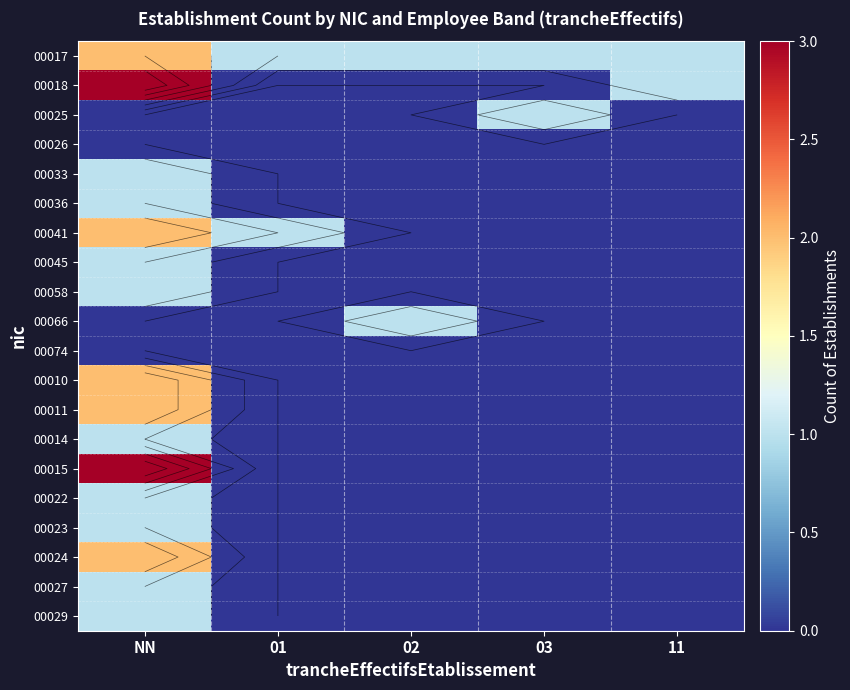

At which category does the chart reach its peak across all series?

NN